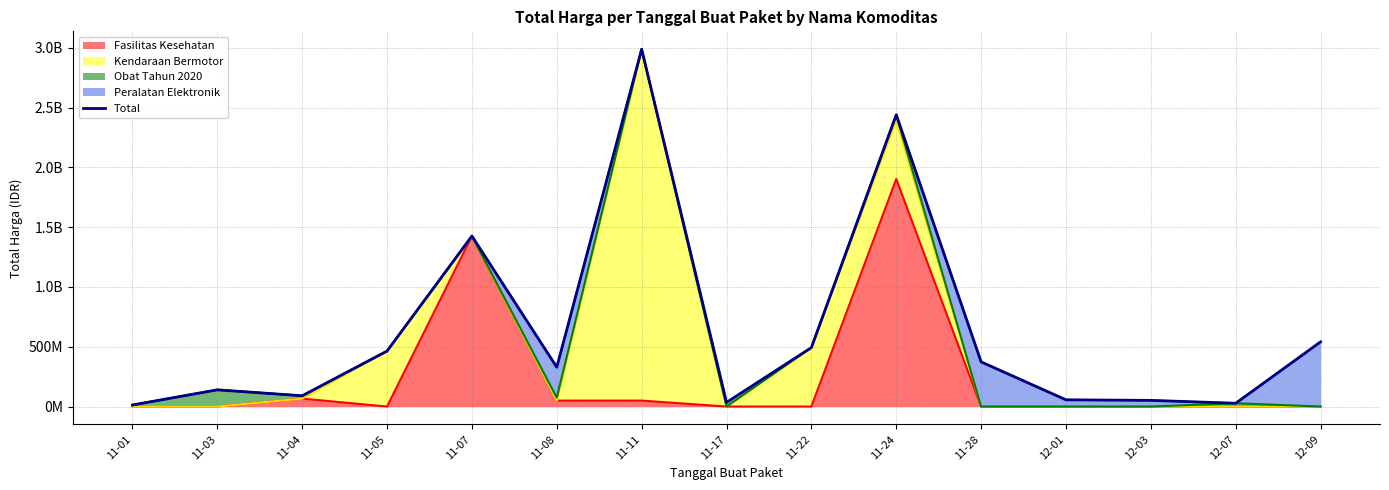

Where is the first local maximum?

11-03